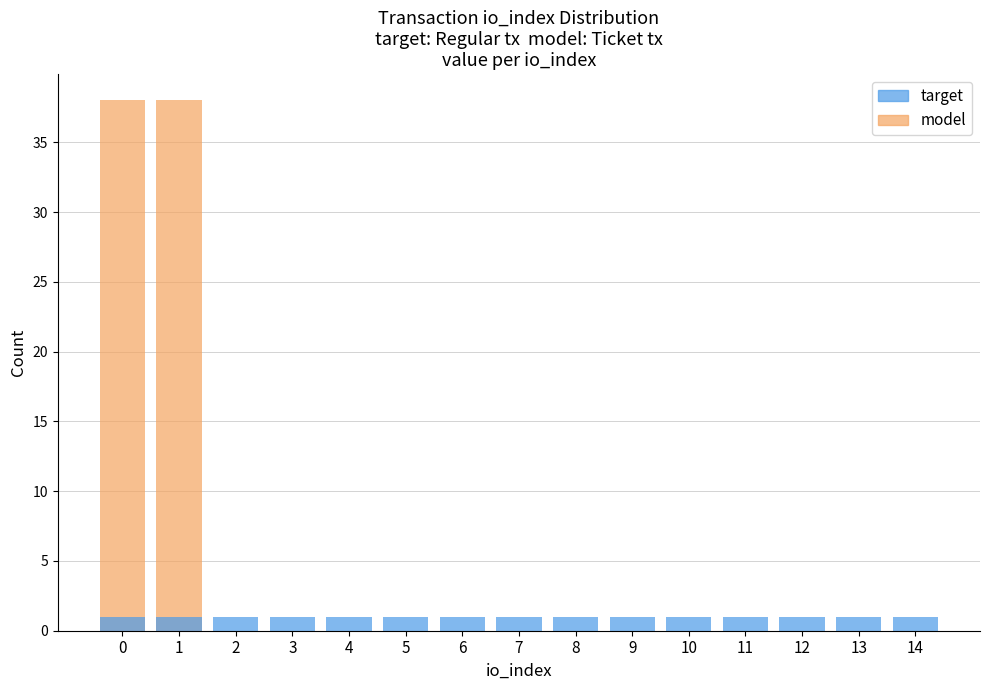

Rank the series by their maximum value, from highest to lowest.

model, target